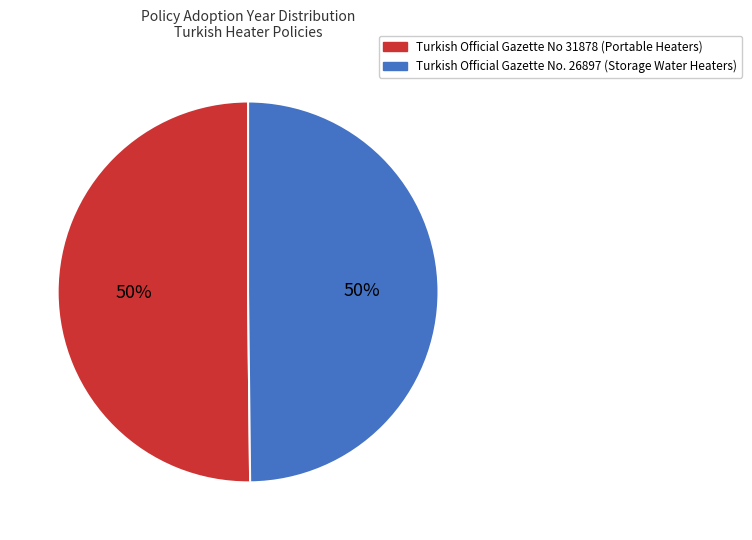

To the nearest percent, what percentage of the pie is Turkish Official Gazette No 31878 (Portable Heaters)?

50%